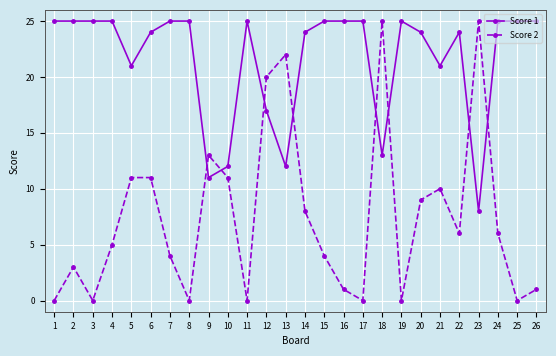

What is the greatest value displayed?

25